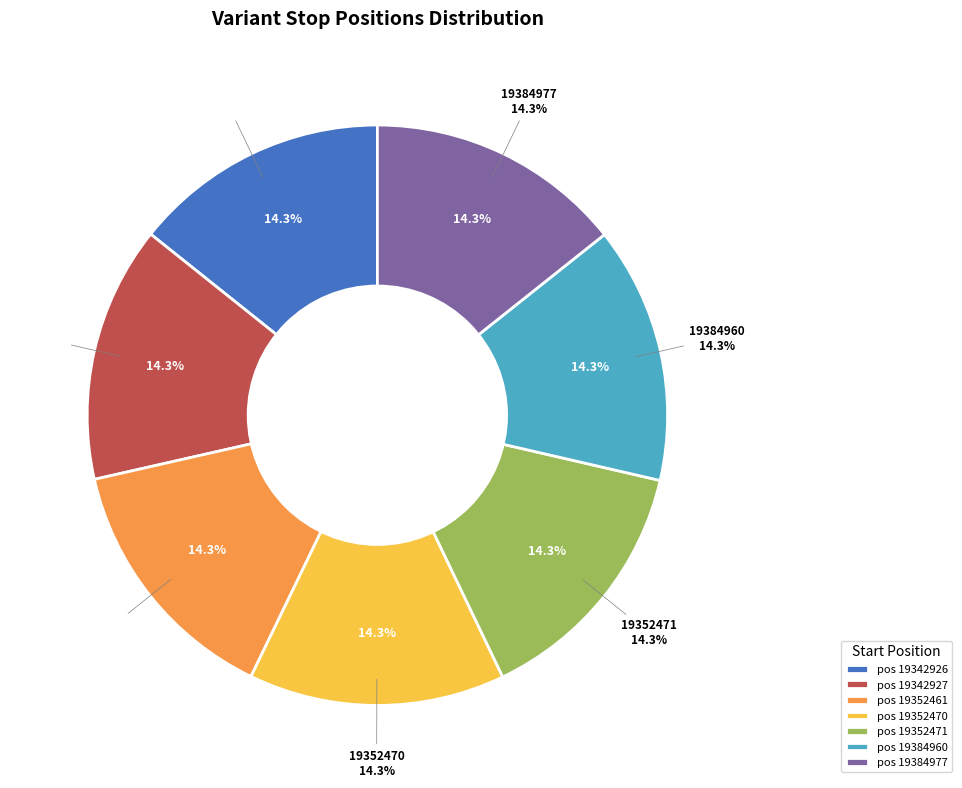

Rank the categories by value from highest to lowest.

19384977, 19384960, 19352471, 19352470, 19352461, 19342927, 19342926